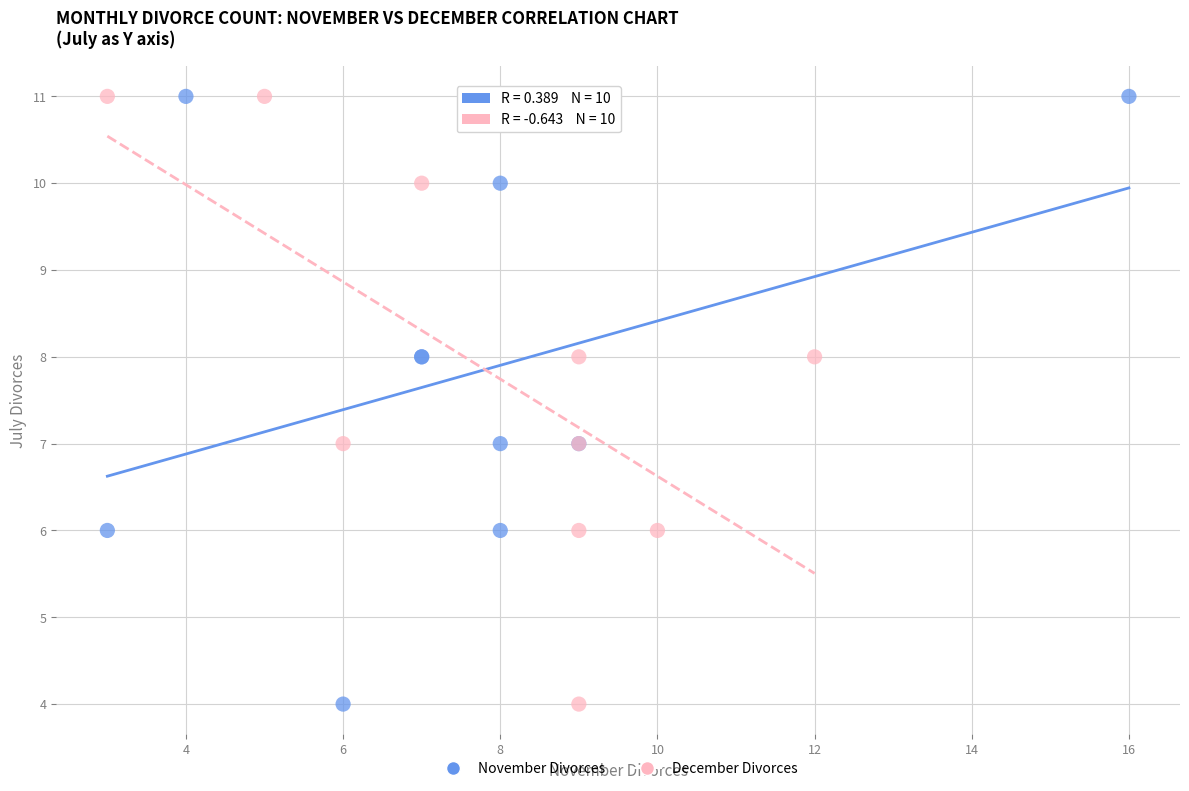

What are all the series names shown in the legend?

November Divorces, December Divorces